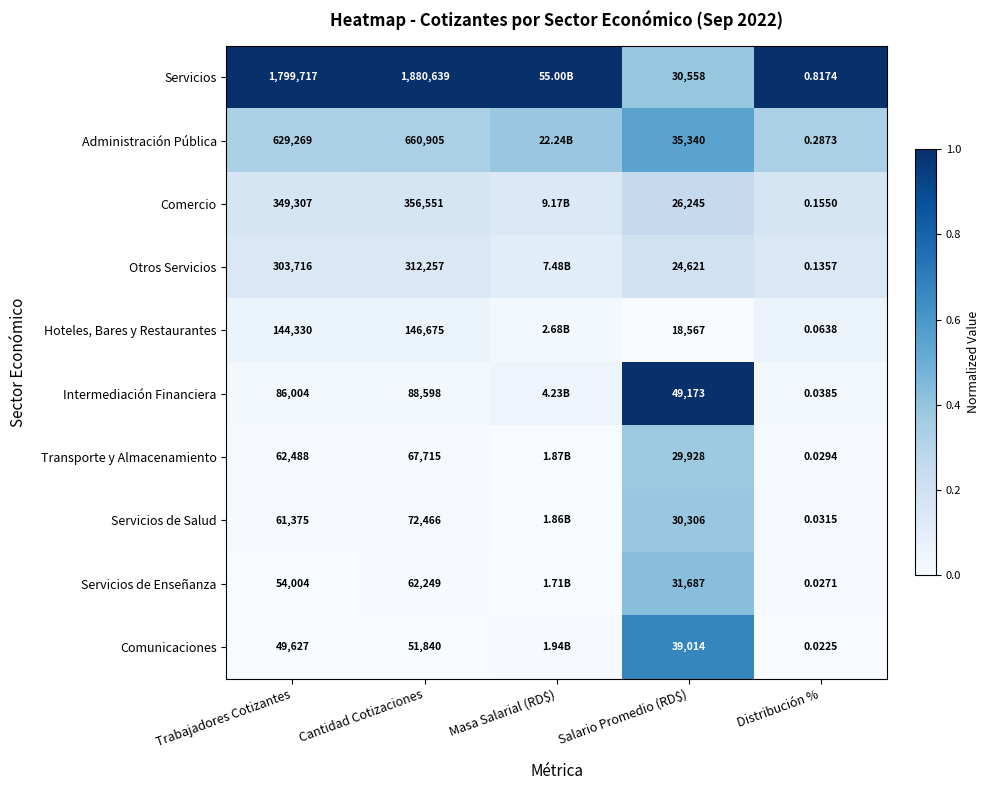

Which has a higher value, Masa Salarial (RD$) or Distribución %?

Masa Salarial (RD$)